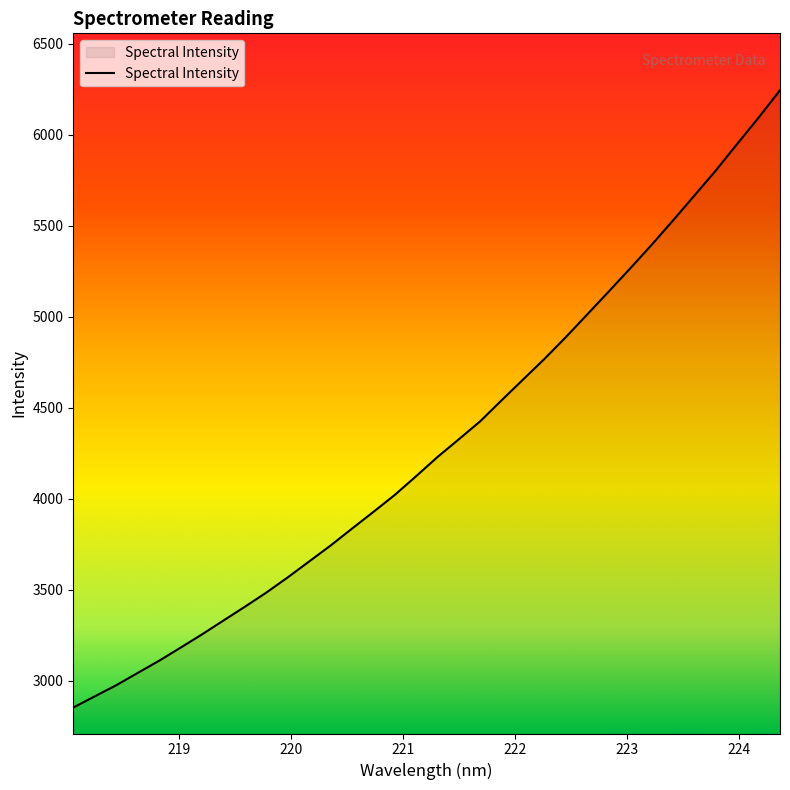

How many series are shown in this chart?

1